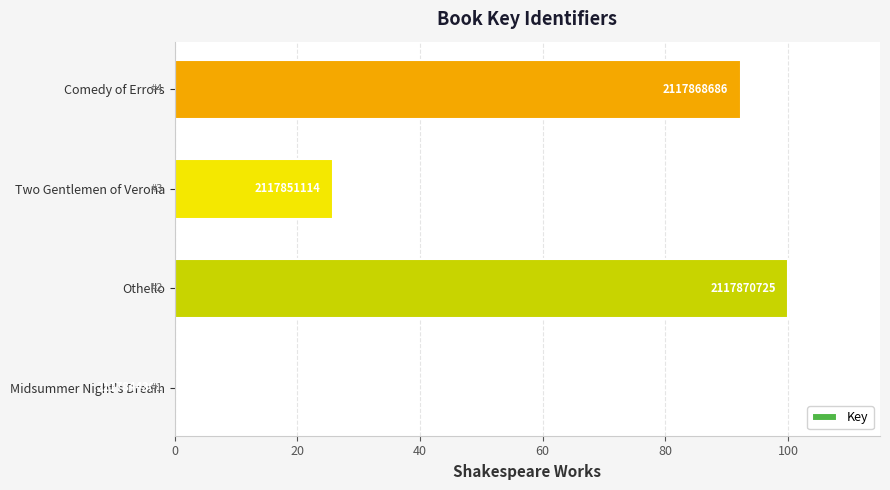

How many series are shown in this chart?

1